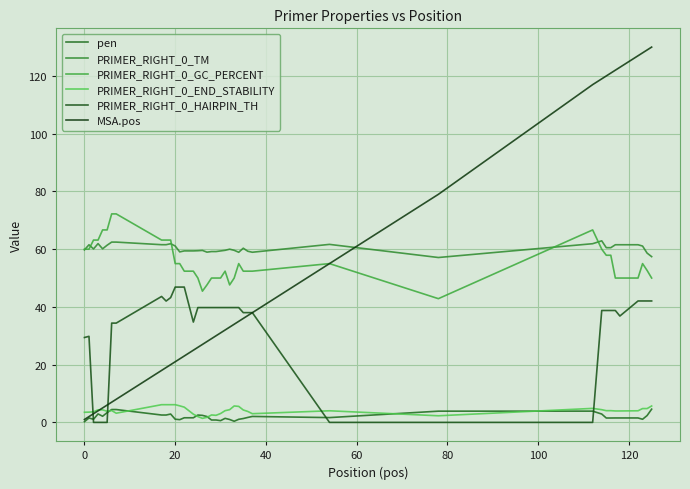

What is the average value of the PRIMER_RIGHT_0_HAIRPIN_TH series?

32.6